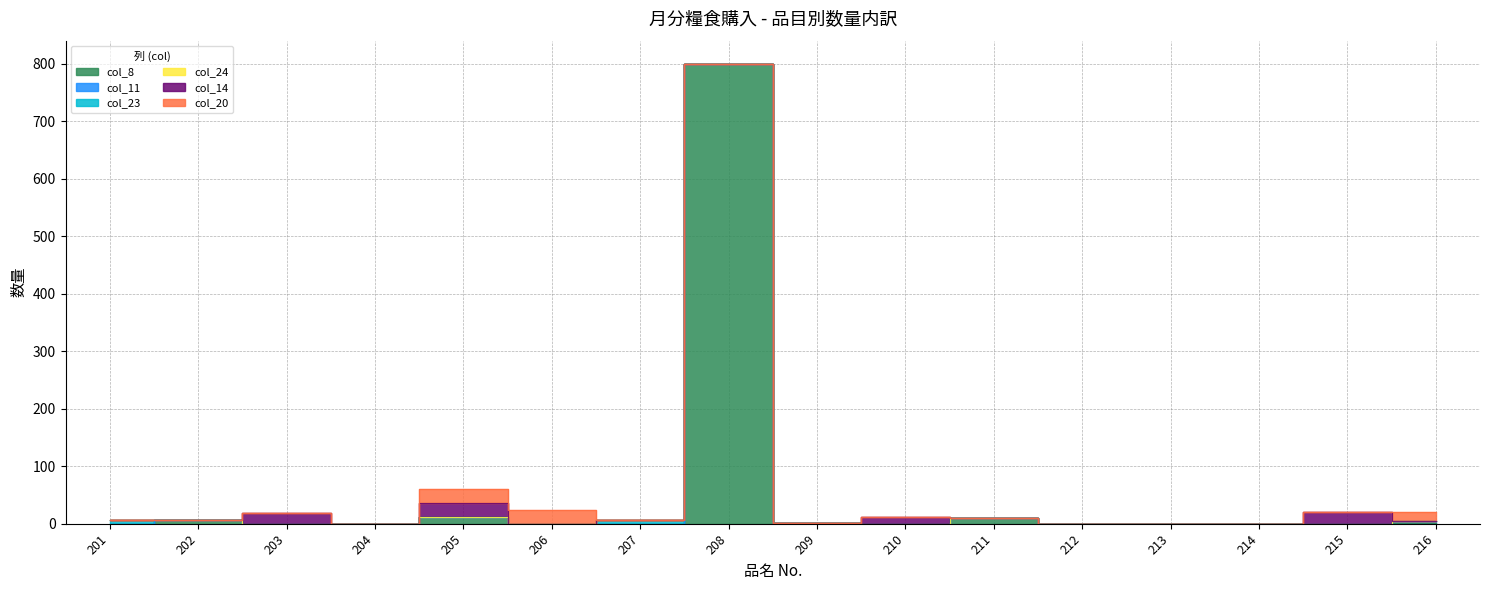

True or false: col_24 and col_11 intersect in this chart.

False